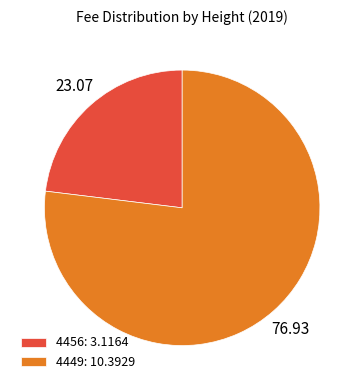

What is the majority slice?

4449